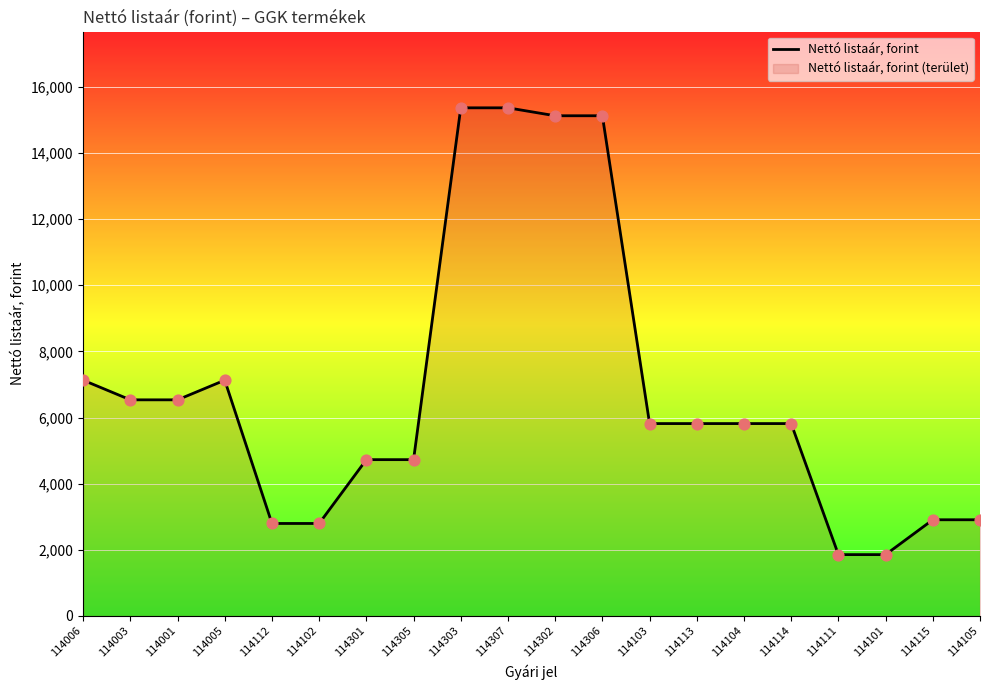

What is the change in value from 114001 to 114102?

-3739